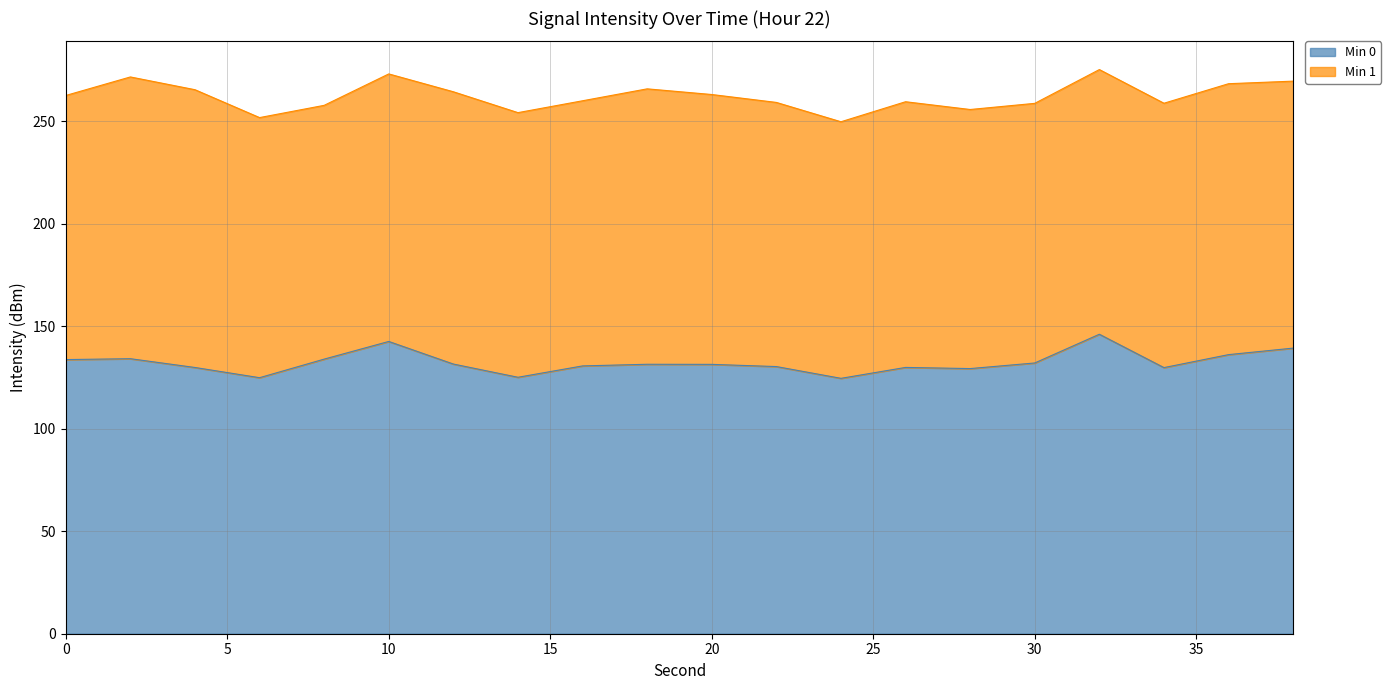

Between 8 and 30, which is larger?

8